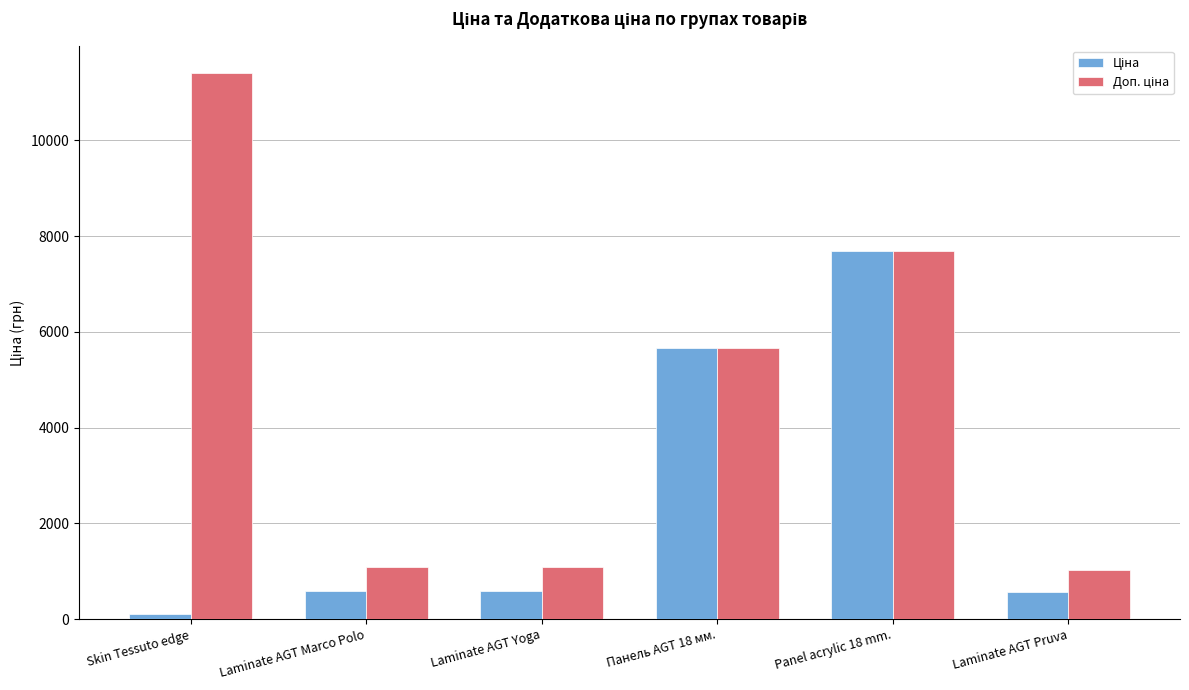

What is the greatest value displayed?

11410.0